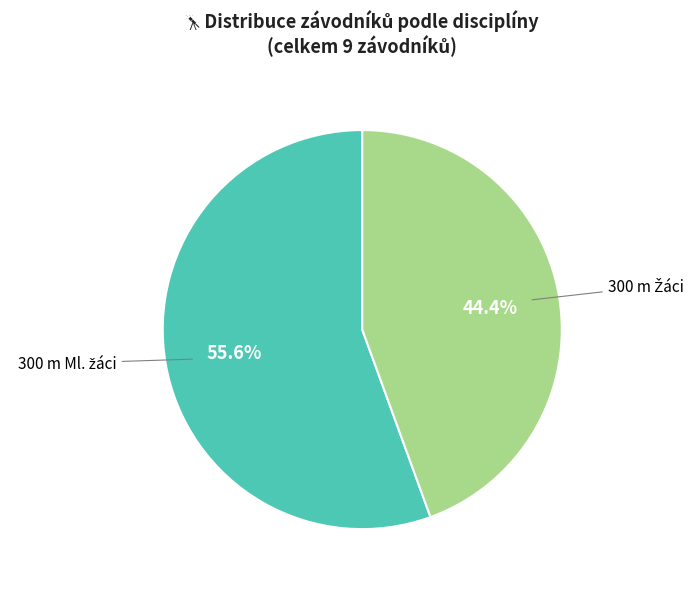

To the nearest percent, what portion does 300 m Ml. žáci represent?

56%